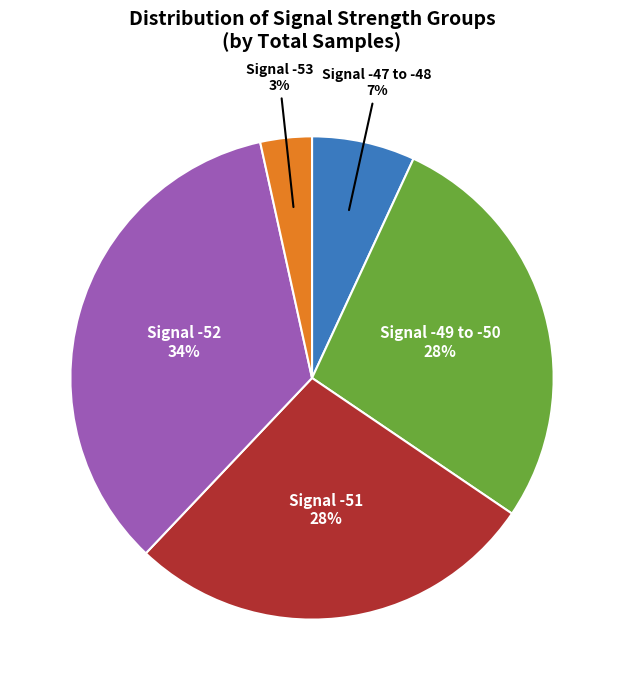

How many slices are in this pie chart?

5